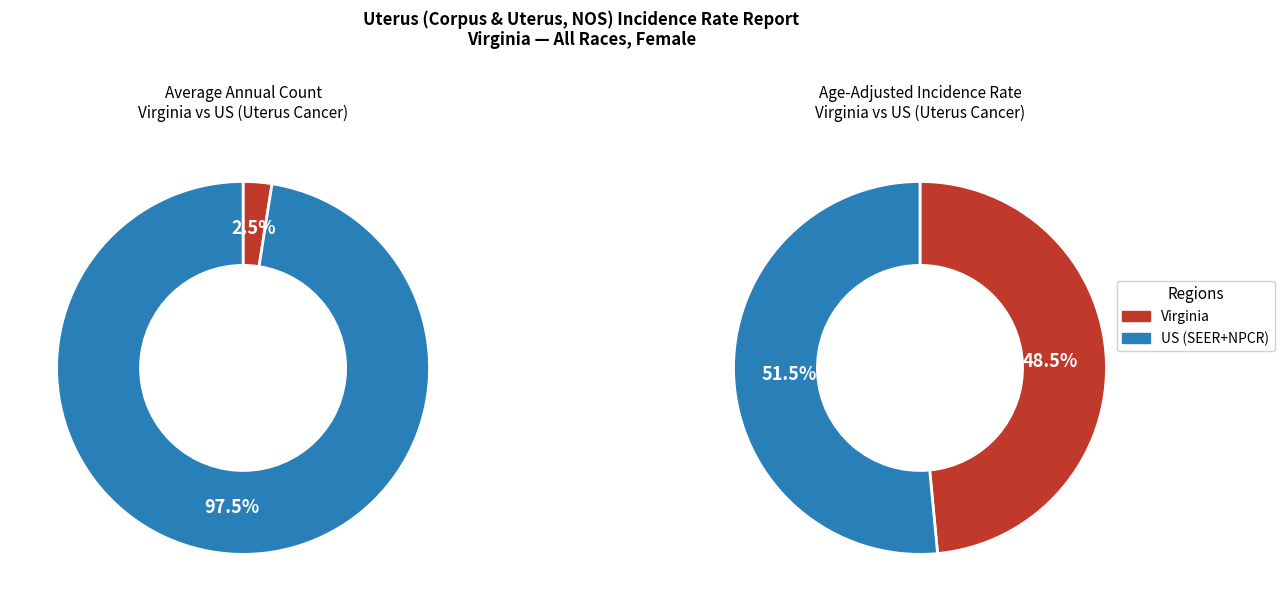

Approximately how many times larger is the value at US (SEER+NPCR) compared to Virginia?

39.2